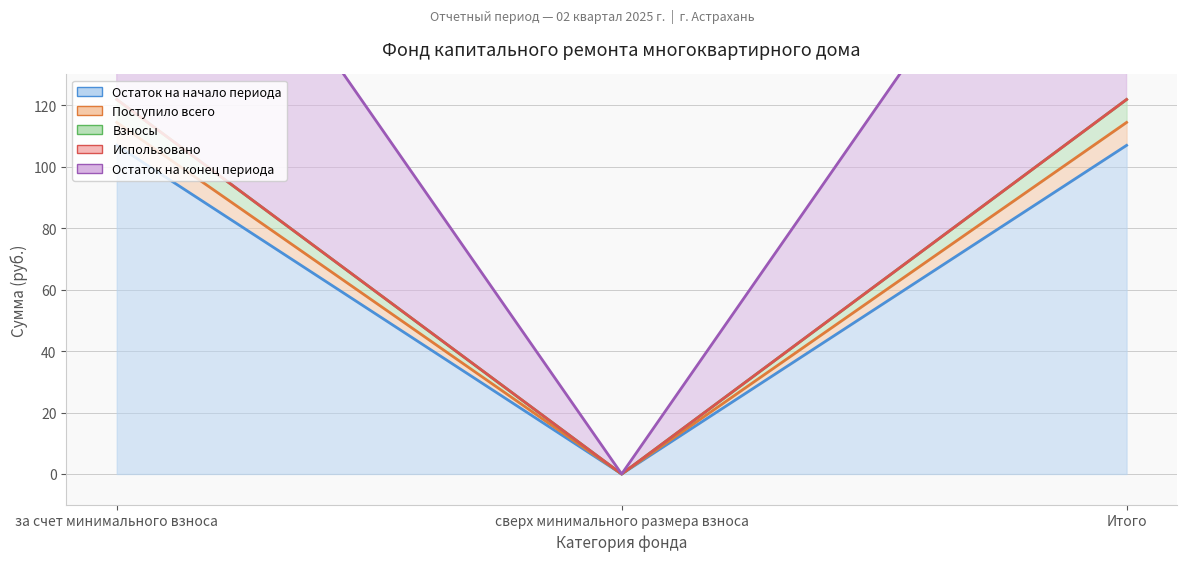

At which label does Остаток на конец периода reach its peak?

за счет минимального взноса